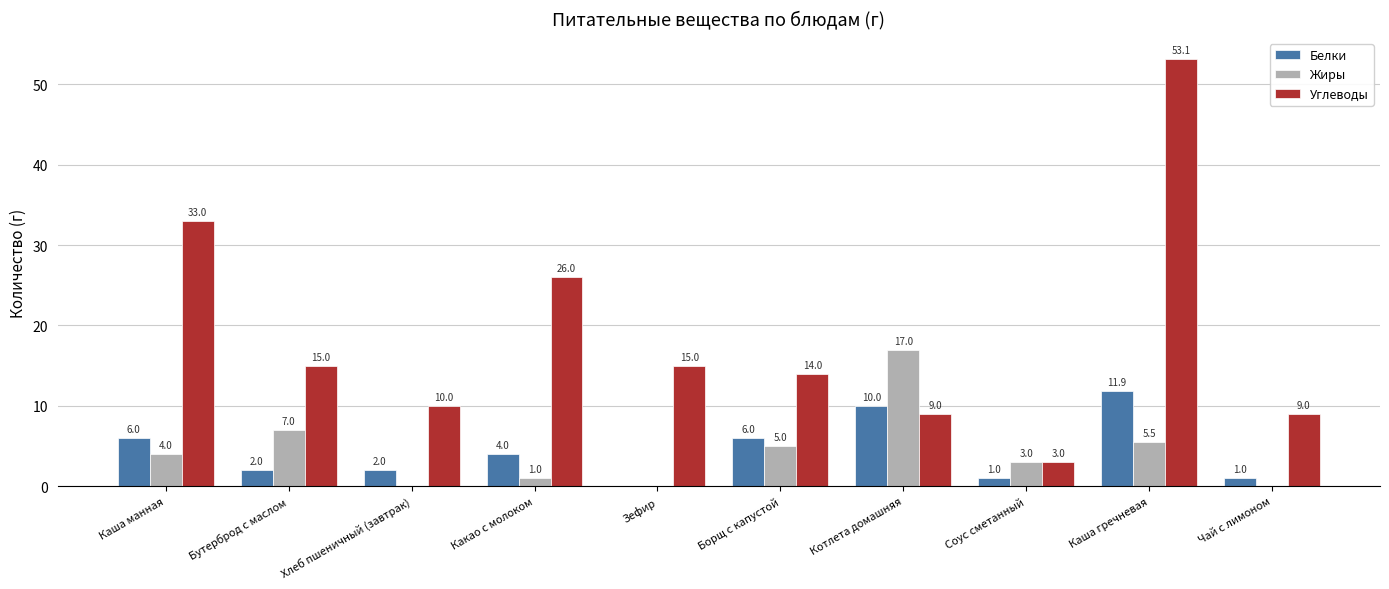

Reading left to right, transcribe all the data shown in this chart.

Белки: Каша манная=6.0	Бутерброд с маслом=2.0	Хлеб пшеничный (завтрак)=2.0	Какао с молоком=4.0	Зефир=0.0	Борщ с капустой=6.0	Котлета домашняя=10.0	Соус сметанный=1.0	Каша гречневая=11.9	Чай с лимоном=1.0
Жиры: Каша манная=4.0	Бутерброд с маслом=7.0	Хлеб пшеничный (завтрак)=0.0	Какао с молоком=1.0	Зефир=0.0	Борщ с капустой=5.0	Котлета домашняя=17.0	Соус сметанный=3.0	Каша гречневая=5.5	Чай с лимоном=0.0
Углеводы: Каша манная=33.0	Бутерброд с маслом=15.0	Хлеб пшеничный (завтрак)=10.0	Какао с молоком=26.0	Зефир=15.0	Борщ с капустой=14.0	Котлета домашняя=9.0	Соус сметанный=3.0	Каша гречневая=53.1	Чай с лимоном=9.0